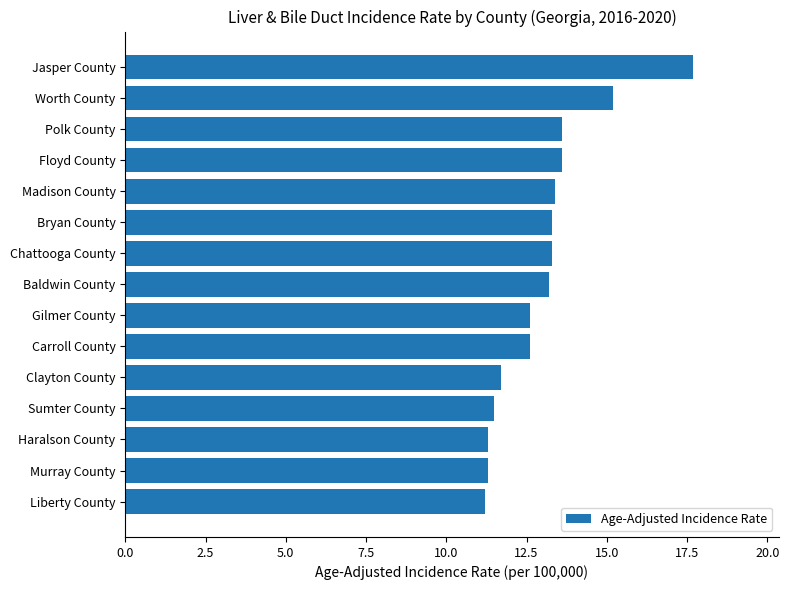

Read the value at Liberty County.

11.2